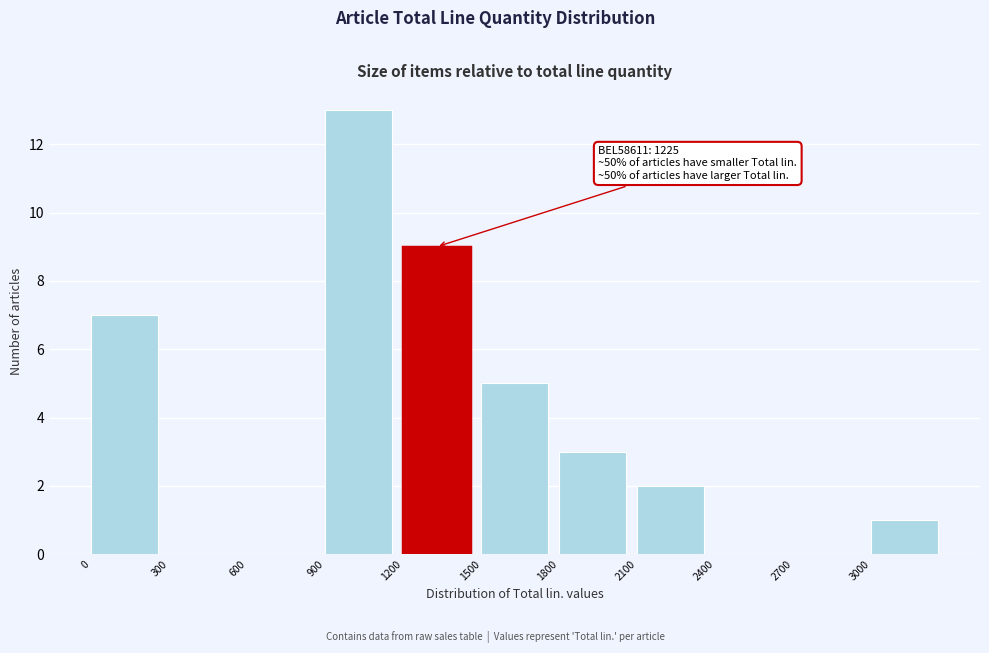

Over which range of the x-axis is the bar tallest?

900 to 1200